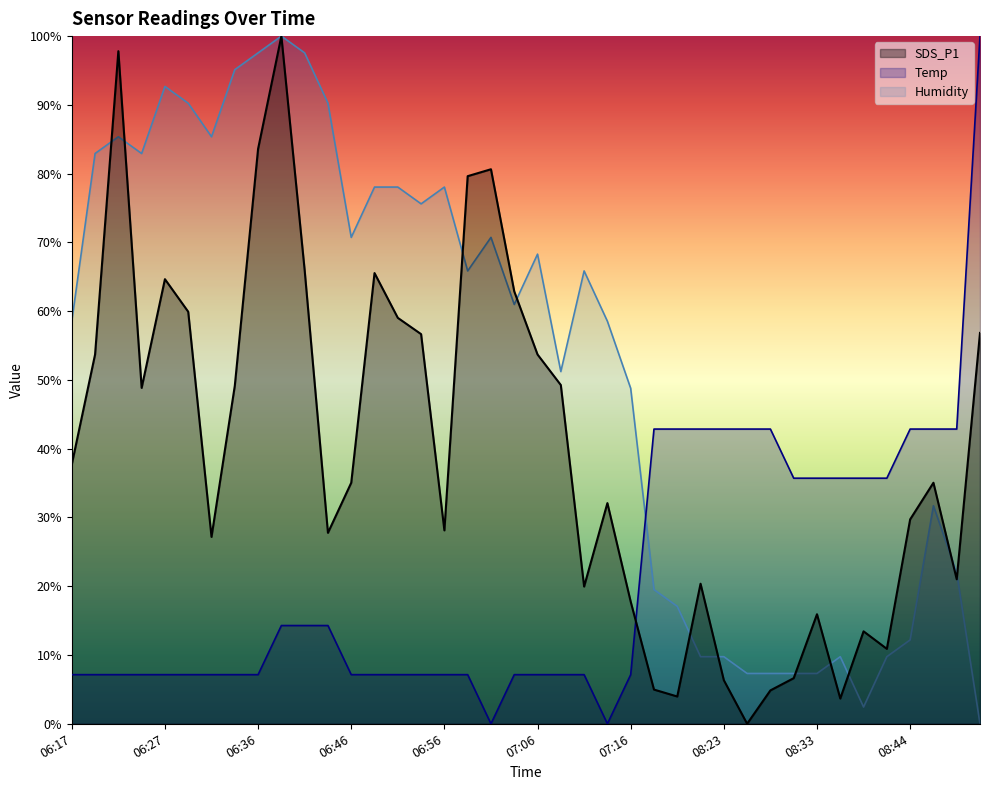

Which has a higher value, 08:53 or 08:36?

08:53